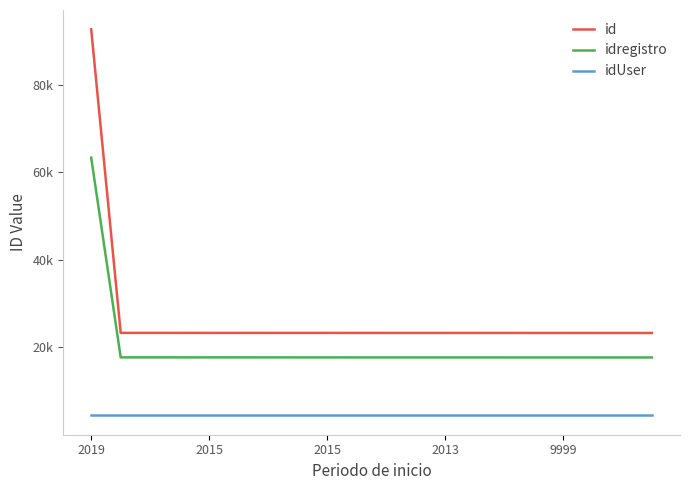

What are all the series names shown in the legend?

id, idregistro, idUser